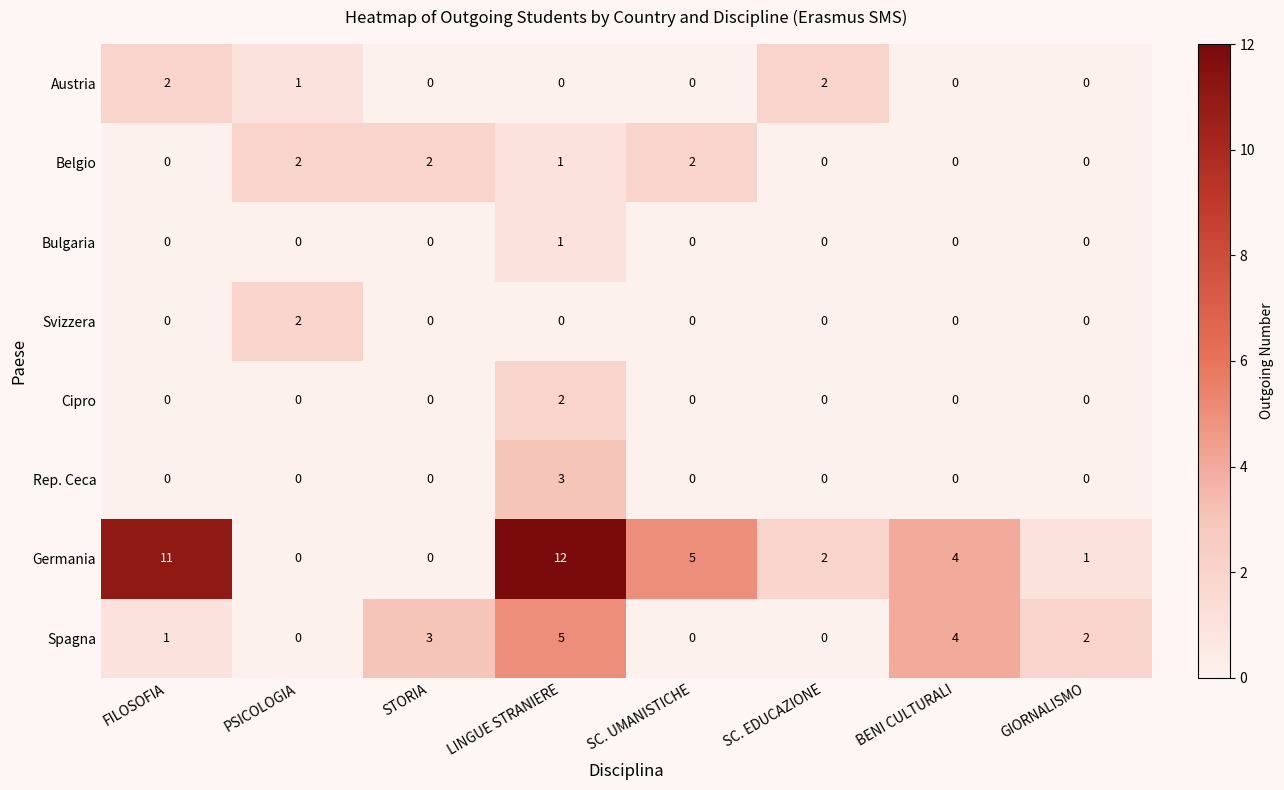

What is the sum of all Rep. Ceca values?

3